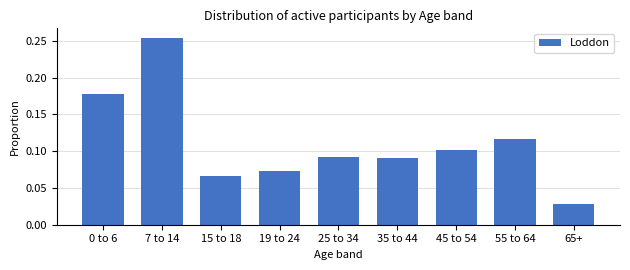

What position from the right is 55 to 64?

2